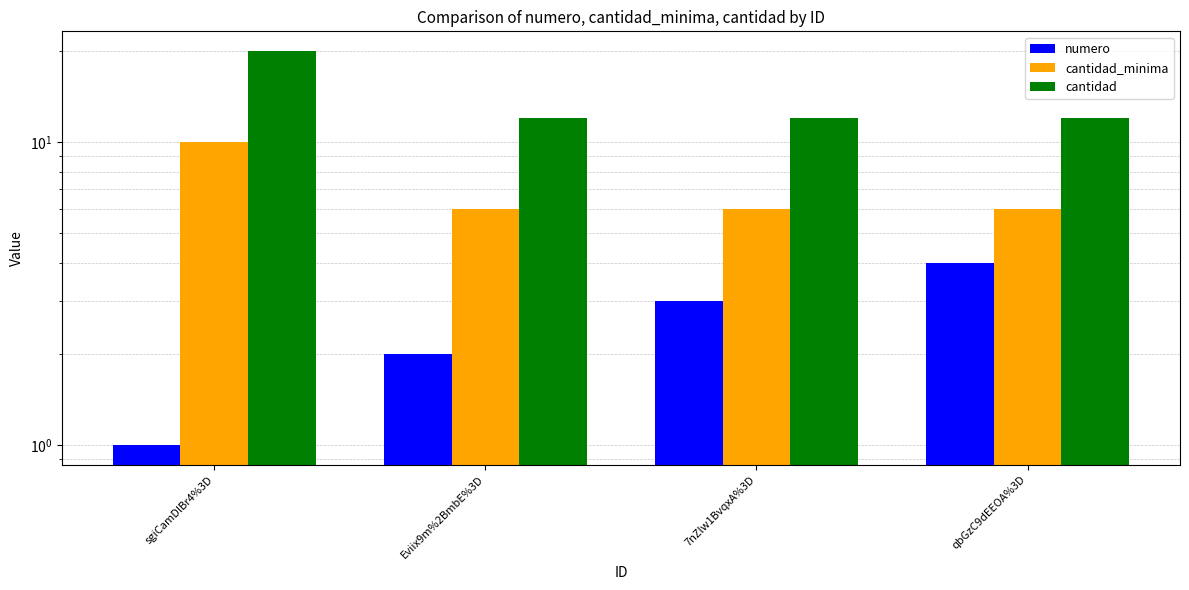

Reading left to right, extract all data points from this chart.

numero: 1	2	3	4
cantidad_minima: 10	6	6	6
cantidad: 20	12	12	12